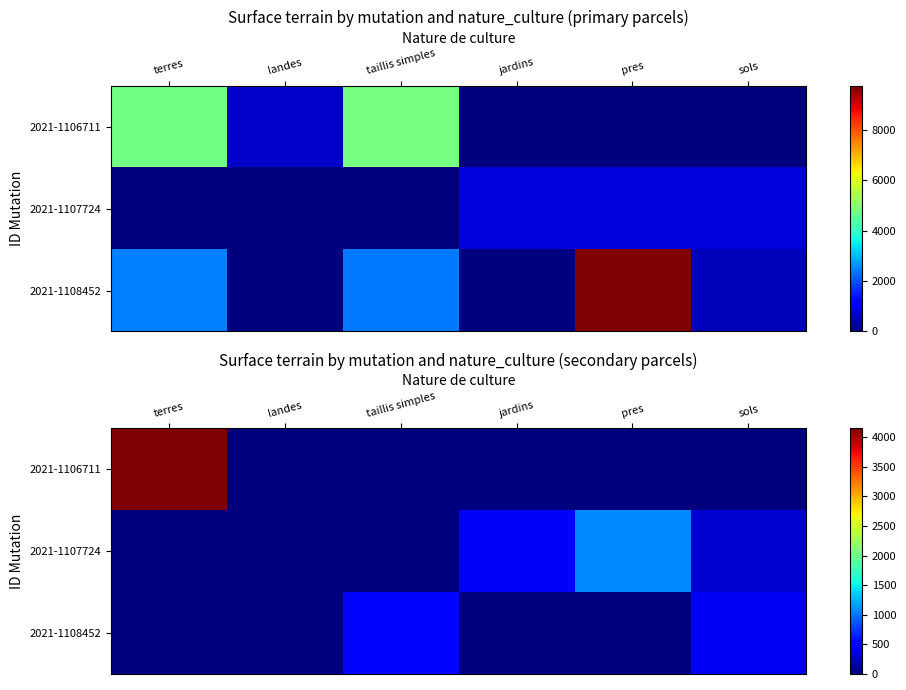

What is the maximum value for 2021-1107724?

1075